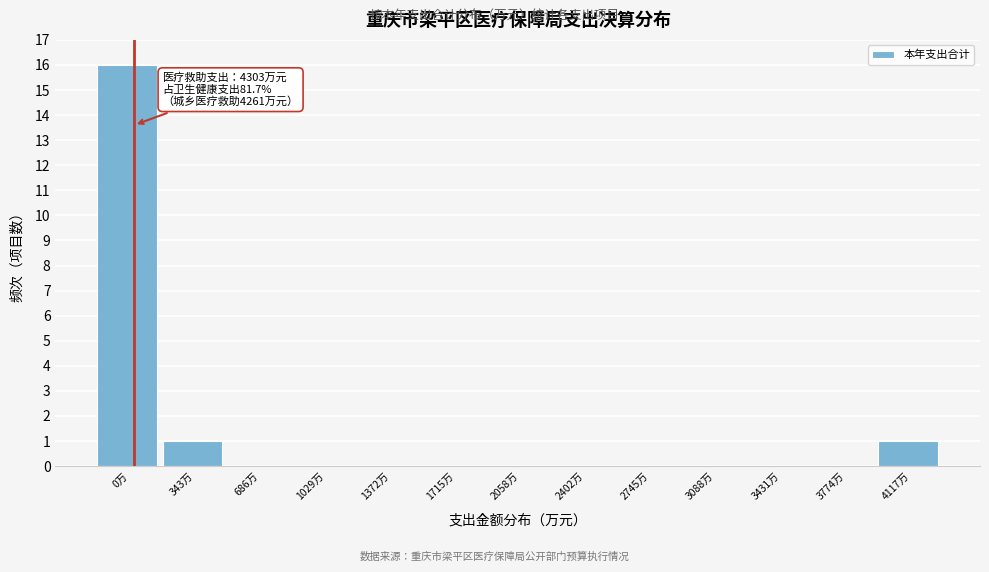

Reading left to right, list all the values displayed in this chart.

0万=16	343万=1	686万=0	1029万=0	1372万=0	1715万=0	2058万=0	2402万=0	2745万=0	3088万=0	3431万=0	3774万=0	4117万=1